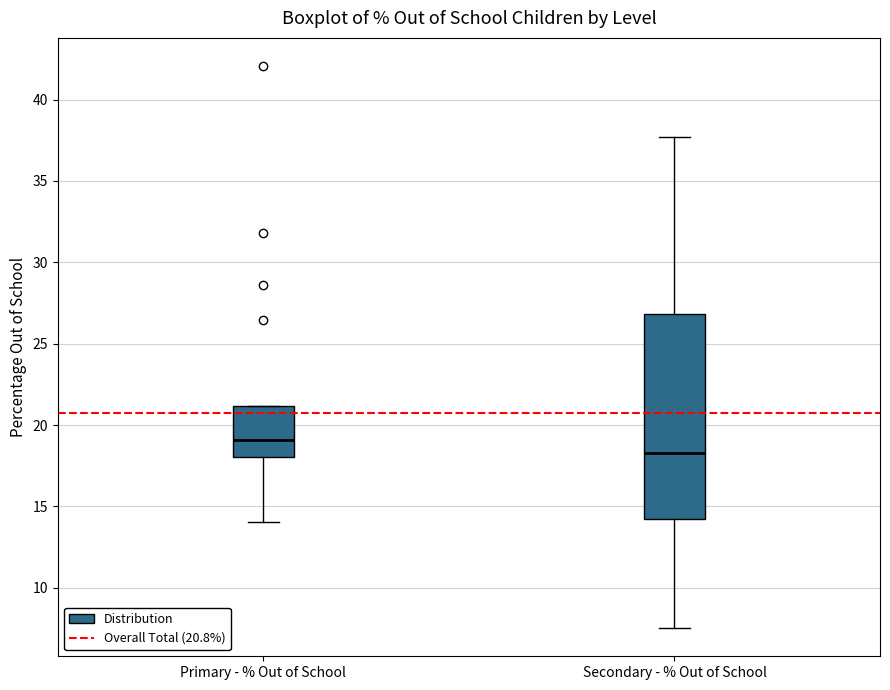

Reading left to right, read every box against the y-axis: the position of its median line, the range the box covers, and the ends of its whiskers. The values are not printed on the chart, so give them approximately, as read against the axis.

Primary - % Out of School: median 19.0, box 18.0 to 21.0, whiskers 14.0 to 21.0
Secondary - % Out of School: median 18.5, box 14.0 to 27.0, whiskers 7.5 to 37.5